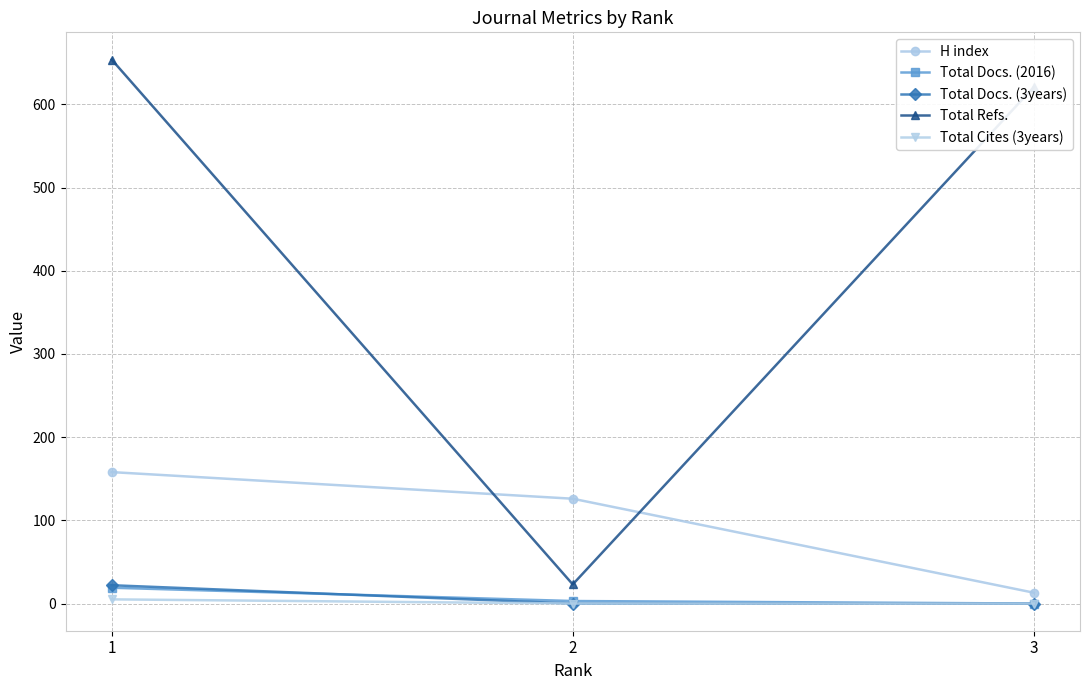

Where does the Total Docs. (2016) series first go above 3?

1